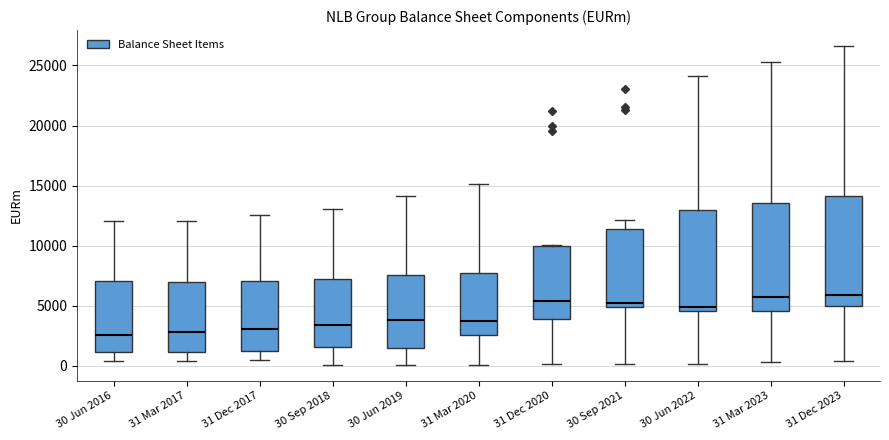

Reading left to right, read every box against the y-axis: the position of its median line, the range the box covers, and the ends of its whiskers. The values are not printed on the chart, so give them approximately, as read against the axis.

30 Jun 2016: median 2500, box 1000 to 7000, whiskers 500 to 12000
31 Mar 2017: median 3000, box 1000 to 7000, whiskers 500 to 12000
31 Dec 2017: median 3000, box 1500 to 7000, whiskers 500 to 12500
30 Sep 2018: median 3500, box 1500 to 7000, whiskers 0 to 13000
30 Jun 2019: median 4000, box 1500 to 7500, whiskers 0 to 14000
31 Mar 2020: median 3500, box 2500 to 8000, whiskers 0 to 15000
31 Dec 2020: median 5500, box 4000 to 10000, whiskers 0 to 10000
30 Sep 2021: median 5000 (just above the box's lower edge), box 5000 to 11500, whiskers 0 to 12000
30 Jun 2022: median 5000, box 4500 to 13000, whiskers 0 to 24000
31 Mar 2023: median 6000, box 4500 to 13500, whiskers 500 to 25500
31 Dec 2023: median 6000, box 5000 to 14000, whiskers 500 to 26500